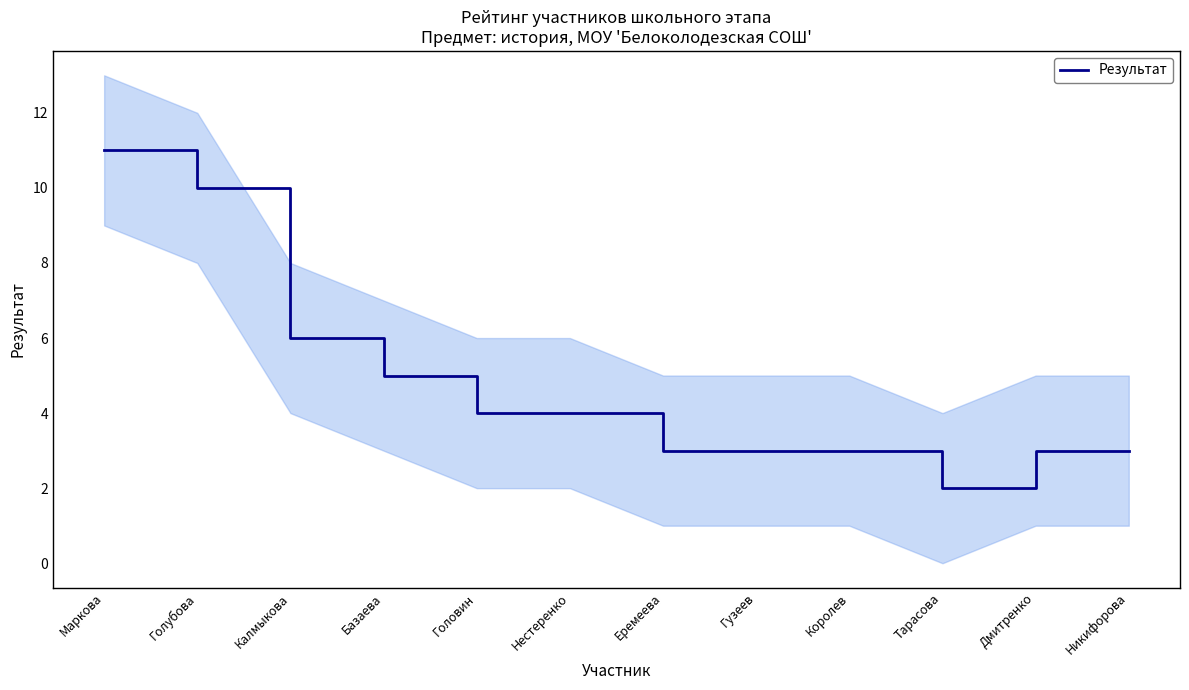

Does the chart have visible grid lines?

No